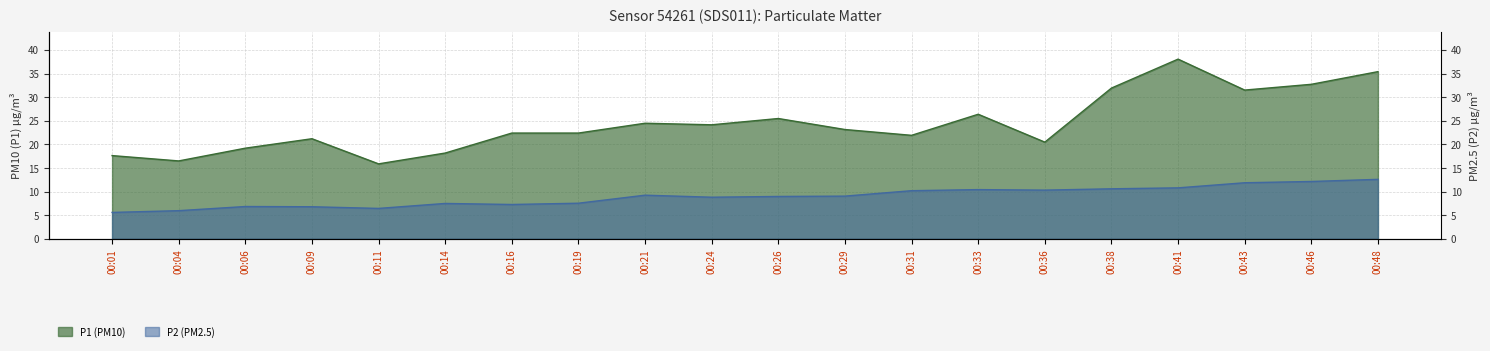

Reading left to right, extract all data points from this chart.

P1: 00:01=17.6	00:04=16.5	00:06=19.2	00:09=21.2	00:11=15.9	00:14=18.2	00:16=22.4	00:19=22.4	00:21=24.5	00:24=24.1	00:26=25.5	00:29=23.1	00:31=21.9	00:33=26.4	00:36=20.5	00:38=31.9	00:41=38.0	00:43=31.5	00:46=32.7	00:48=35.4
P2: 00:01=5.6	00:04=6.0	00:06=6.8	00:09=6.8	00:11=6.5	00:14=7.5	00:16=7.3	00:19=7.5	00:21=9.2	00:24=8.8	00:26=9.0	00:29=9.1	00:31=10.2	00:33=10.4	00:36=10.3	00:38=10.6	00:41=10.8	00:43=11.9	00:46=12.2	00:48=12.6